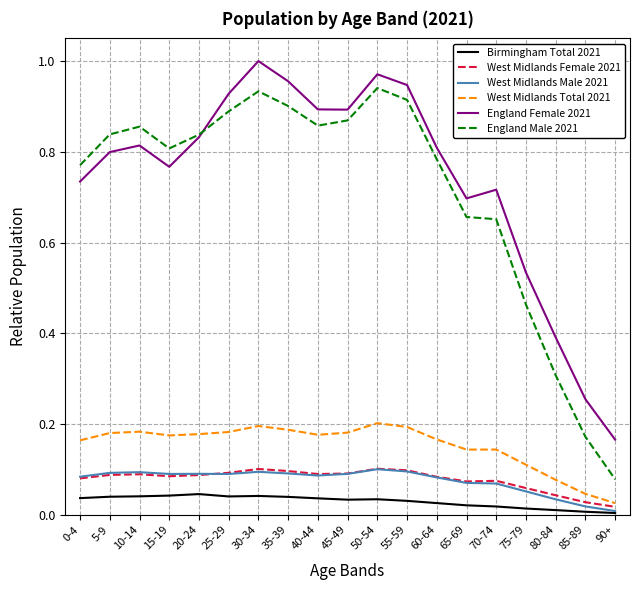

Which series has the largest range (max minus min)?

England Male 2021